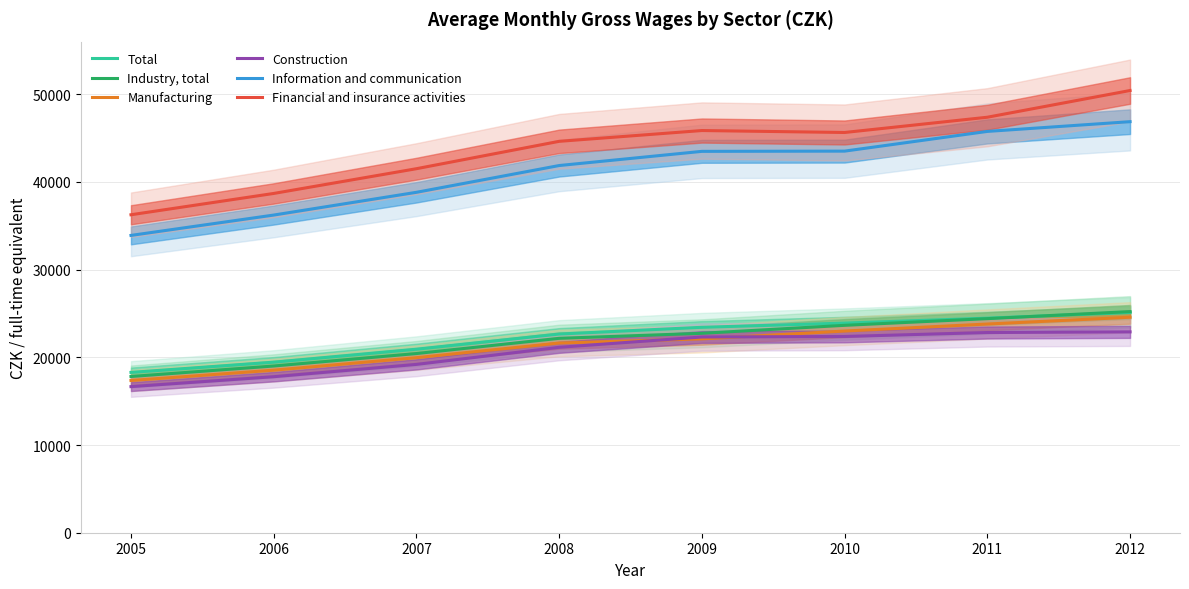

Is it true that Construction equals 37961 at 2009?

False